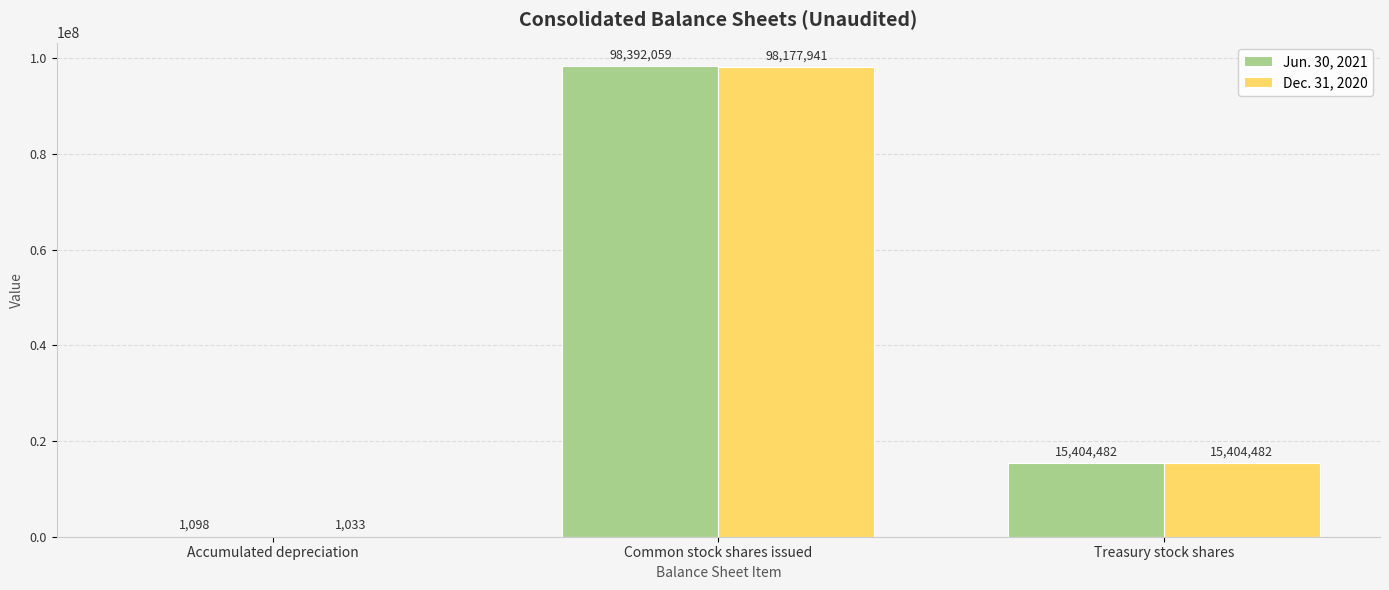

What is the sum of the Jun. 30, 2021 values at Accumulated depreciation and Treasury stock shares?

15405579.5